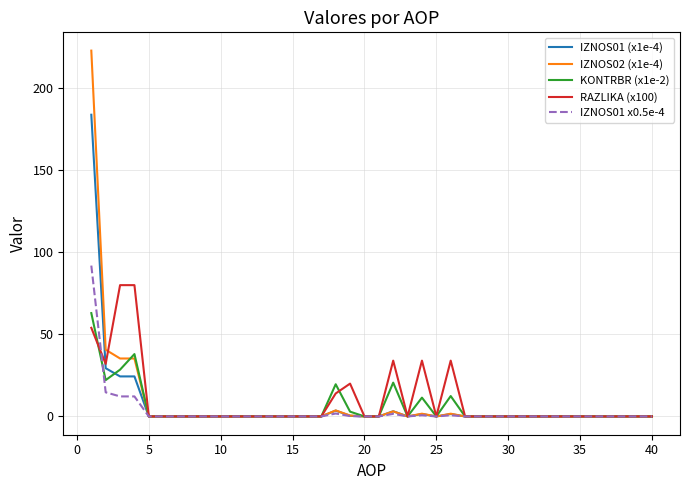

Which series has the largest range (max minus min)?

IZNOS02 (x1e-4)